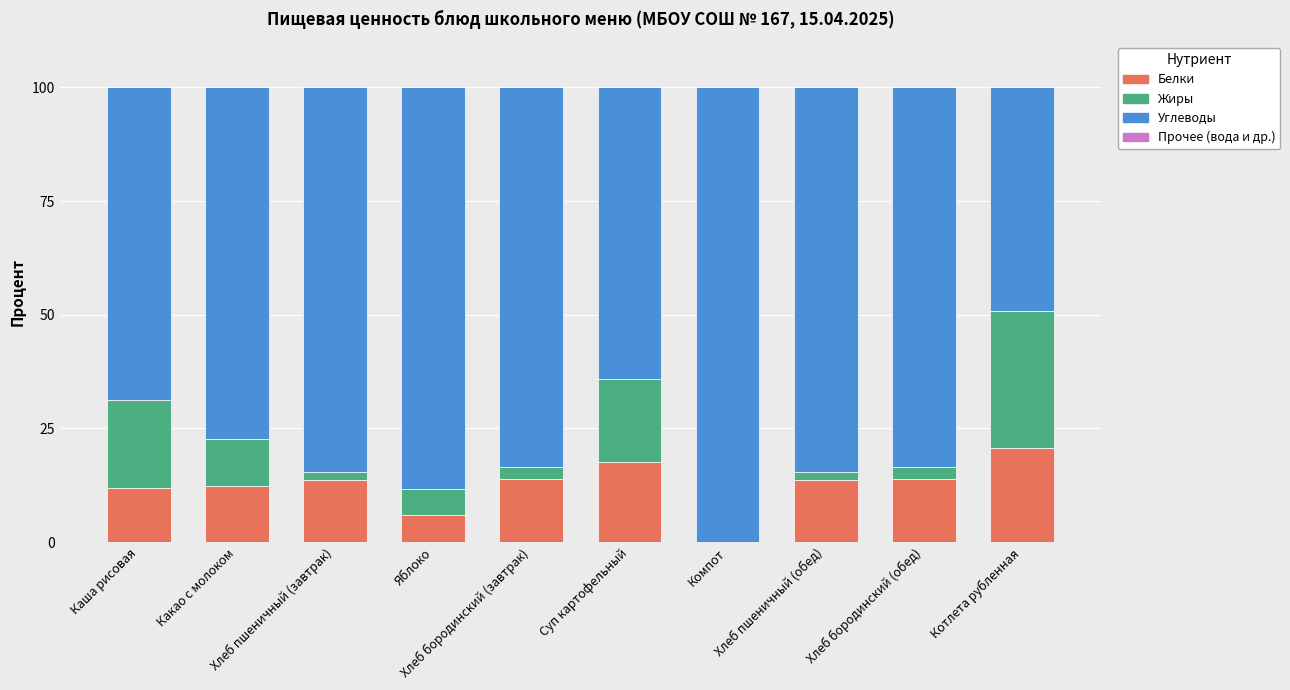

How many distinct data groups are displayed?

4